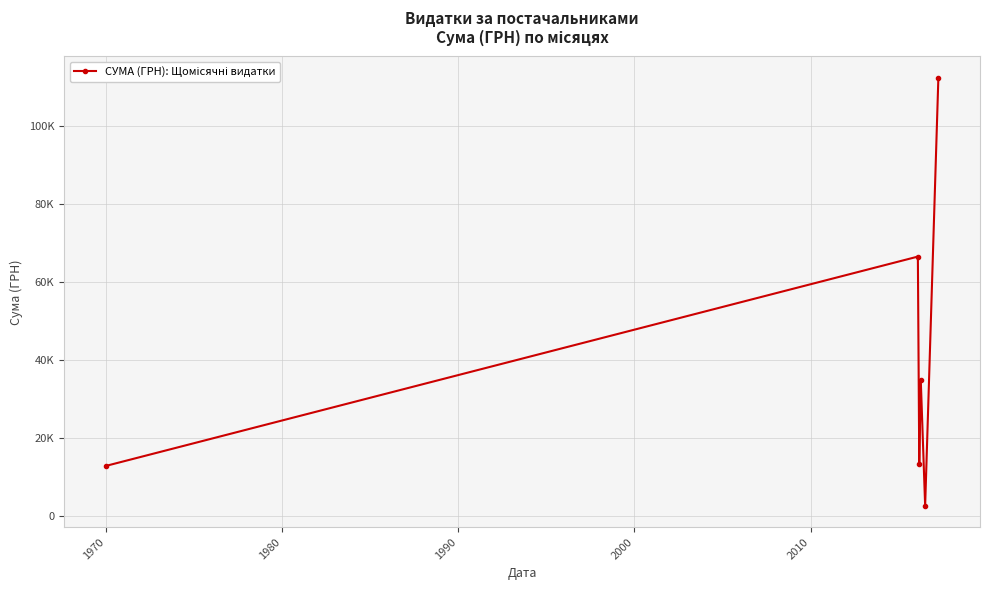

Is this an area chart (filled region under the line)?

No